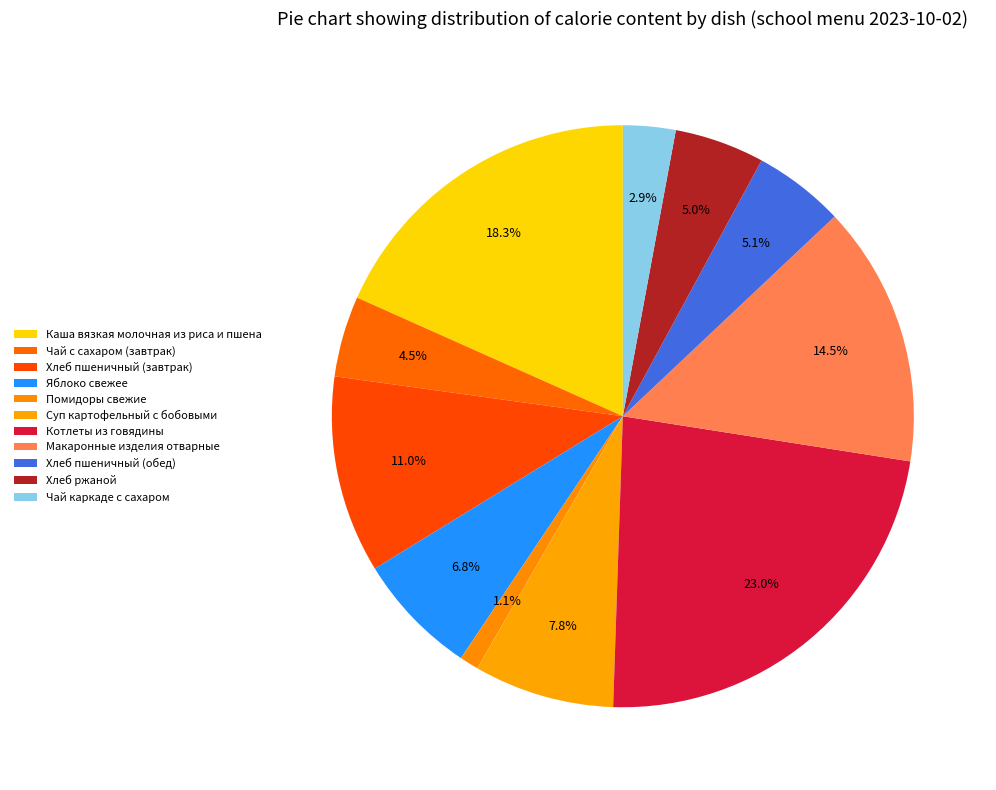

Count the number of slices in the pie.

11